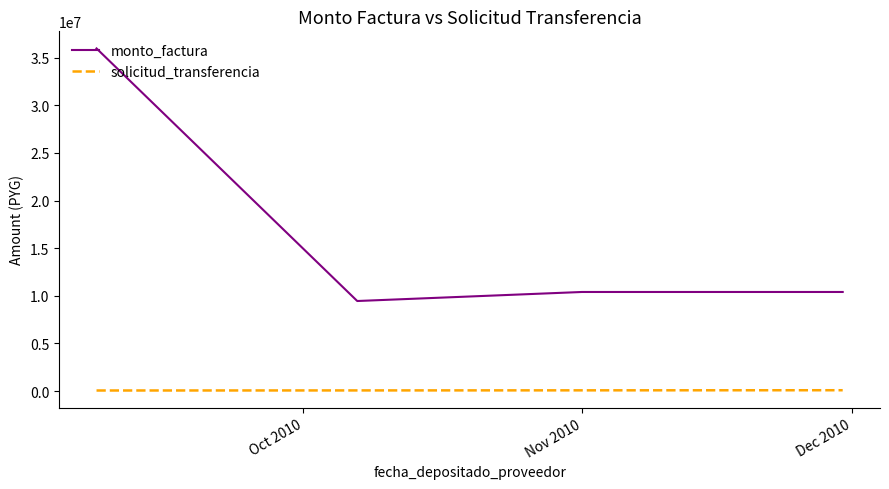

Rank the series by their maximum value, from lowest to highest.

solicitud_transferencia, monto_factura